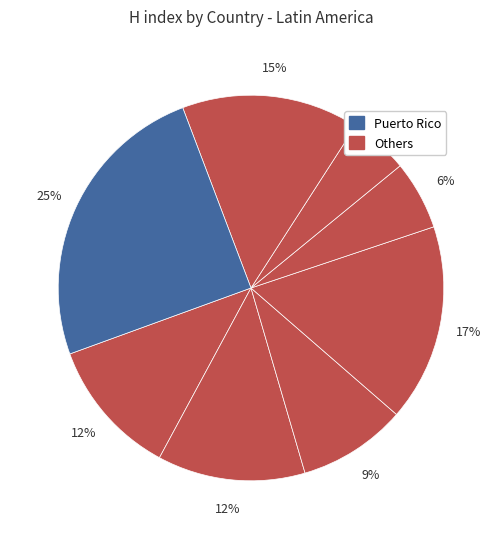

Count the number of slices in the pie.

8